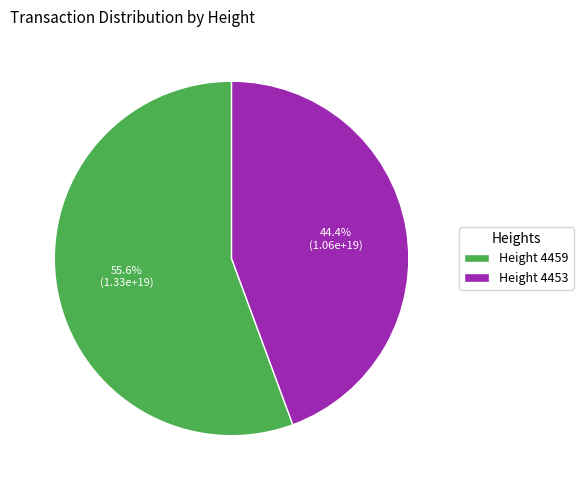

What is the smallest slice in the pie chart?

Height 4453